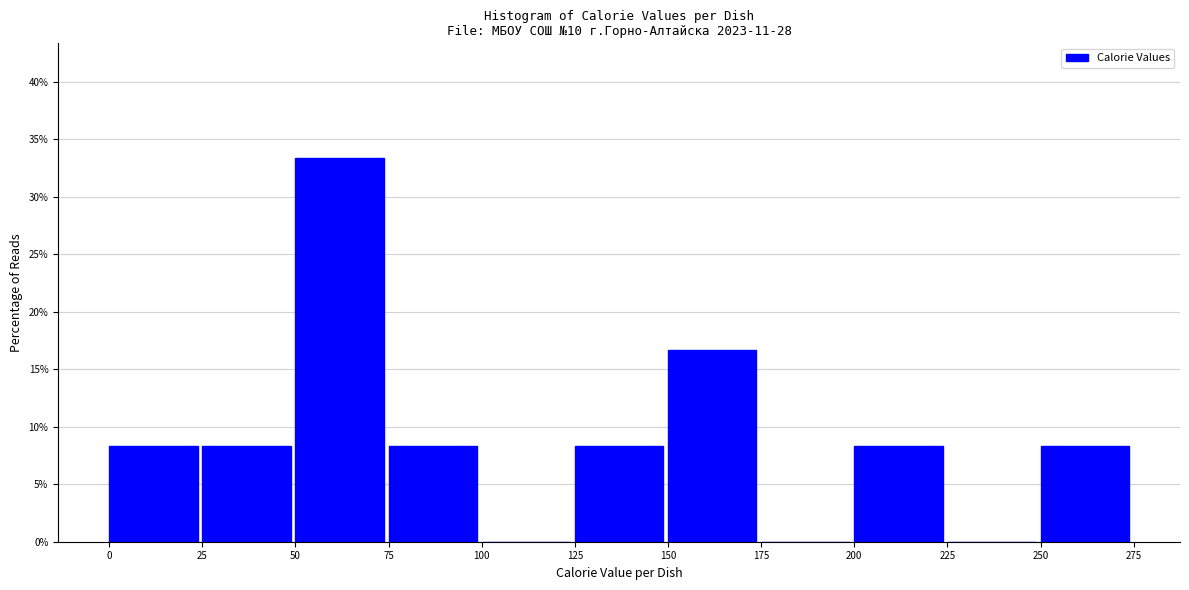

Reading left to right, list every bar in this chart as the range it spans on the x-axis followed by its height. The values are not printed on the chart, so give them approximately, as read against the axis.

0 to 25: 8.5
25 to 50: 8.5
50 to 75: 33.5
75 to 100: 8.5
100 to 125: 0
125 to 150: 8.5
150 to 175: 16.5
175 to 200: 0
200 to 225: 8.5
225 to 250: 0
250 to 275: 8.5